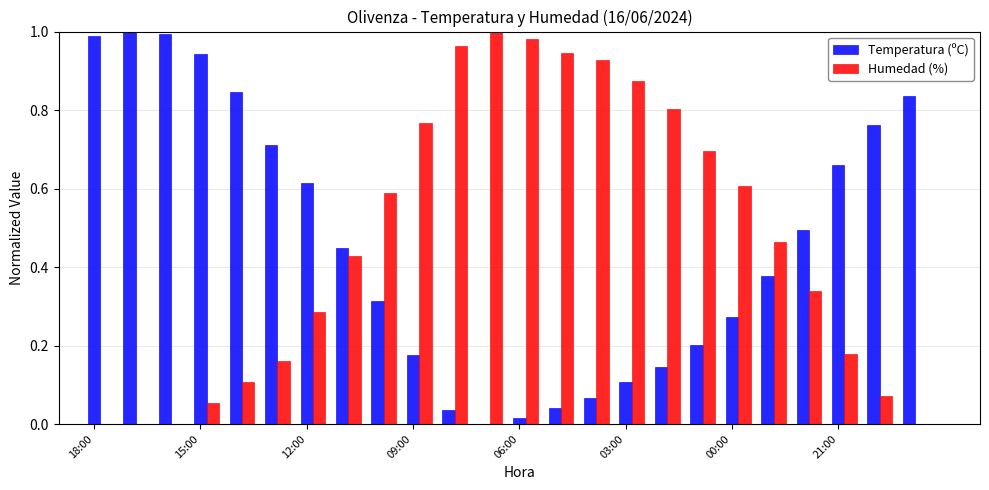

What are all the series names shown in the legend?

Temperatura (ºC), Humedad (%)